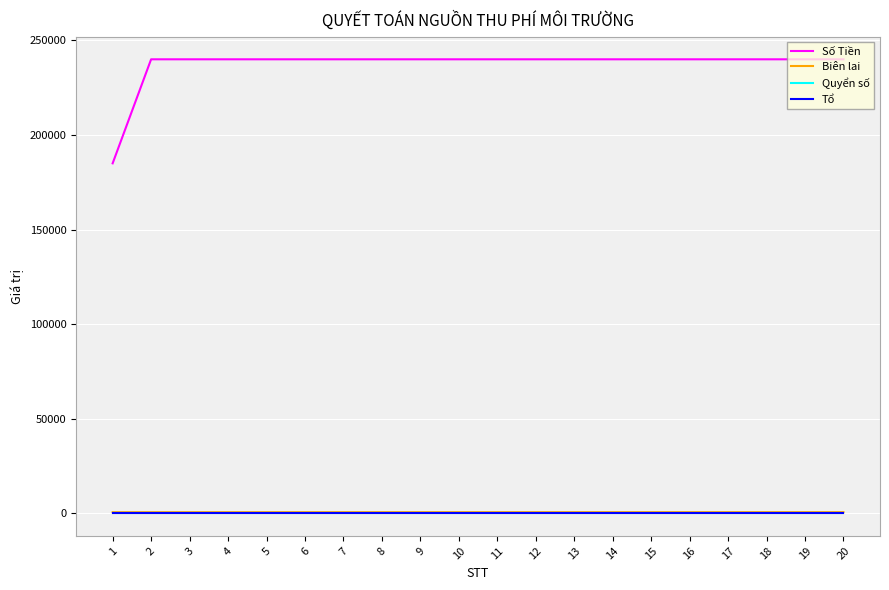

Which series has the largest total across all categories?

Số Tiền